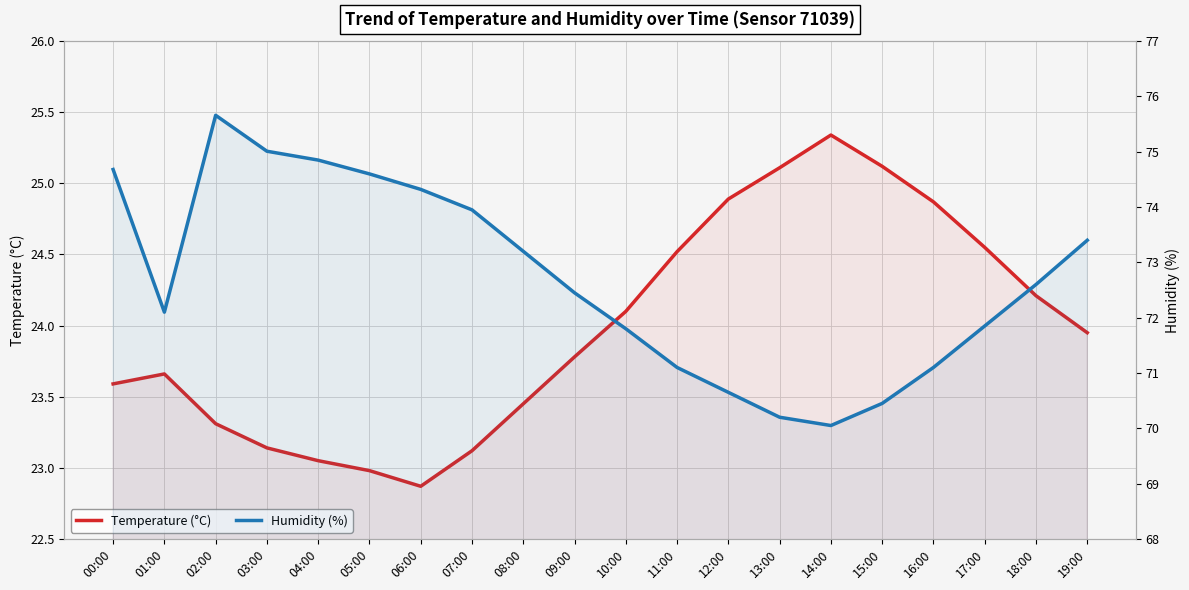

Which series has the widest spread of values?

Humidity (%)